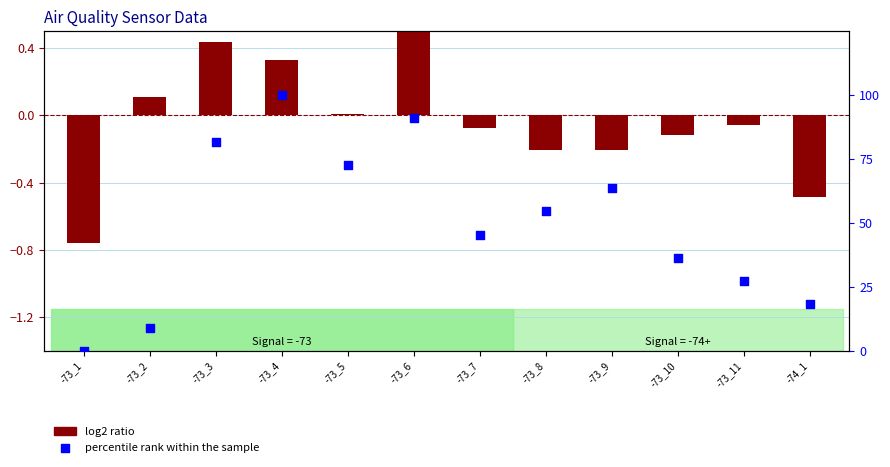

Which series contains the lowest Y value?

log2 ratio